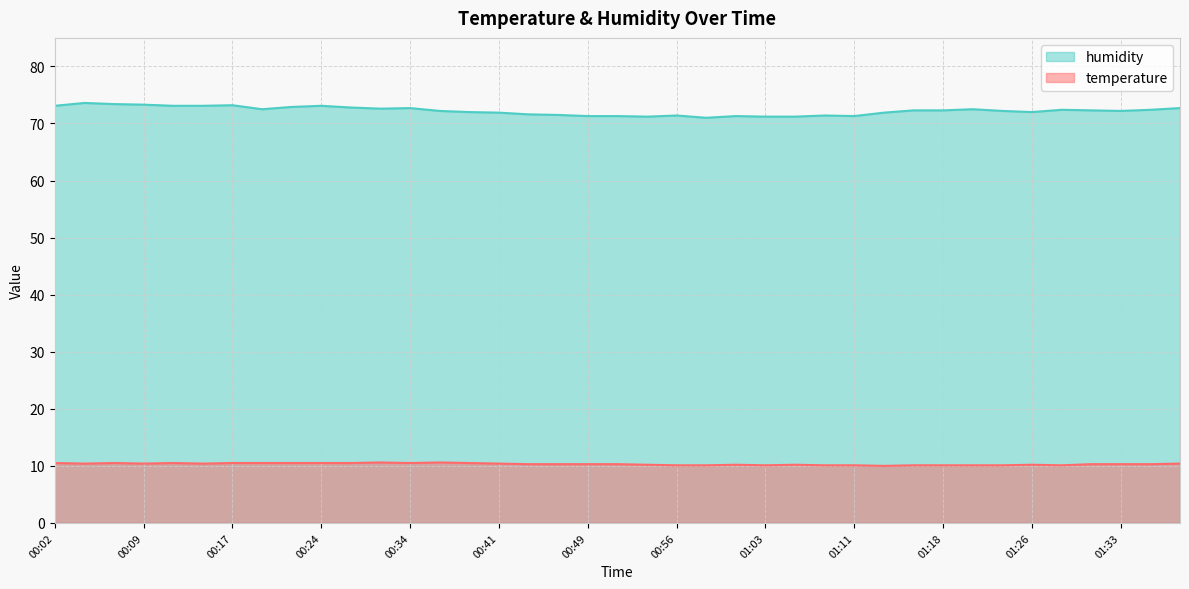

At which category does humidity reach its first local valley?

00:19